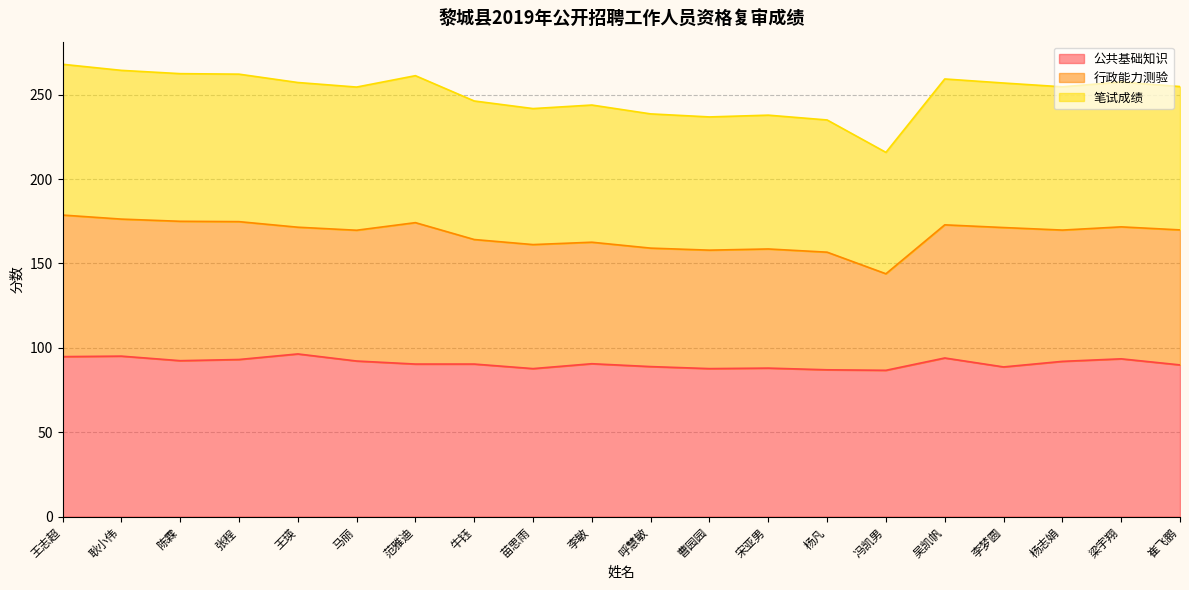

What is the highest value of the 公共基础知识 series?

96.4